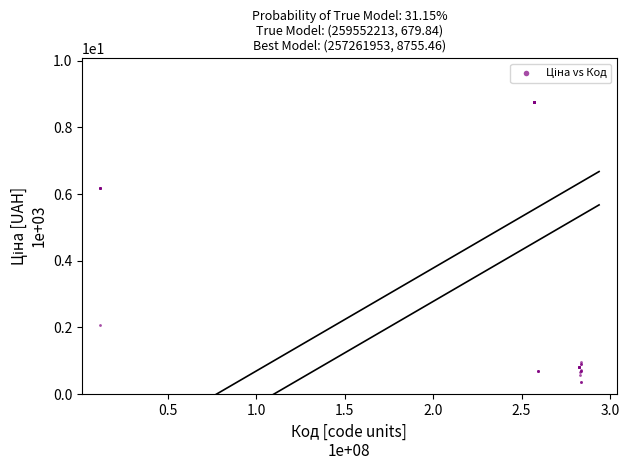

What Y value in the scatter plot is closest to 4?

2.1